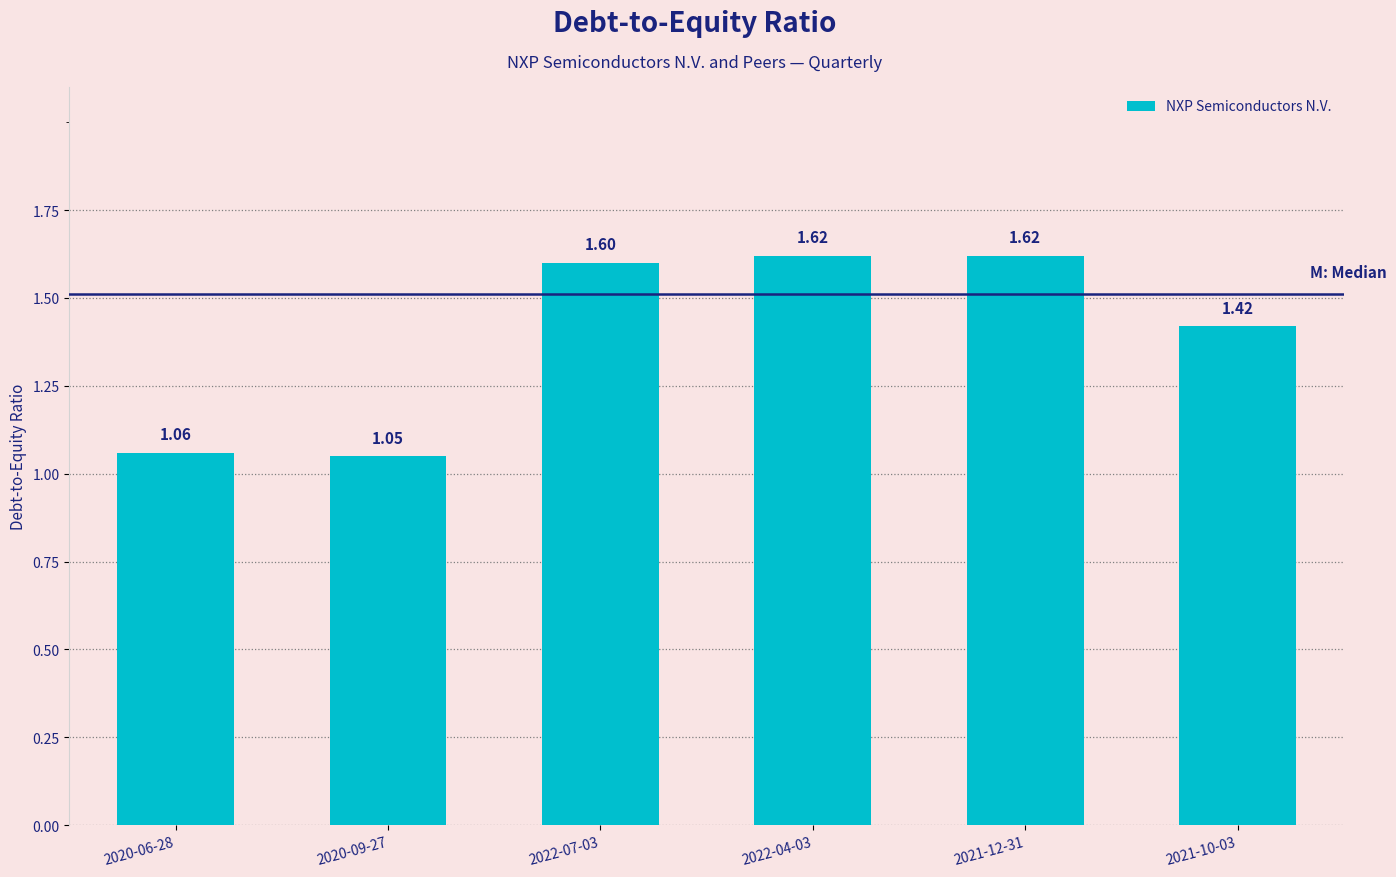

Where is the data nearest to the value 1?

2020-09-27